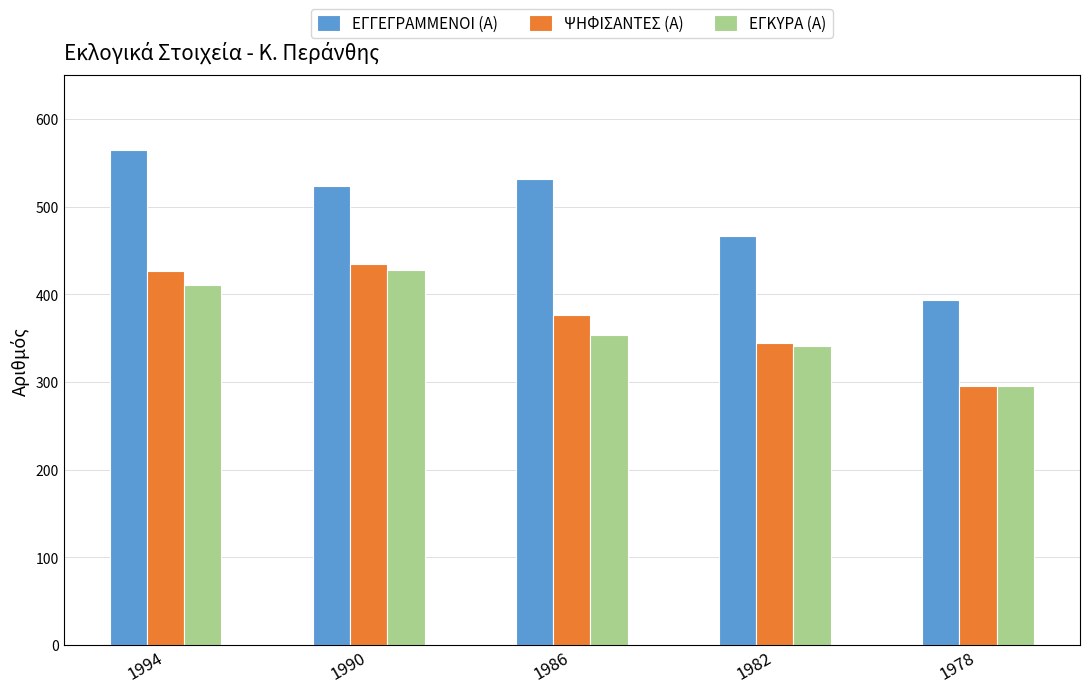

What is the maximum value shown in the chart?

565